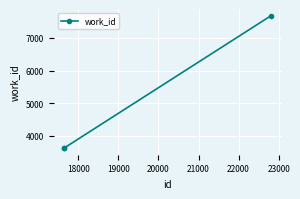

What is the value of the 1st point from the left?

3617